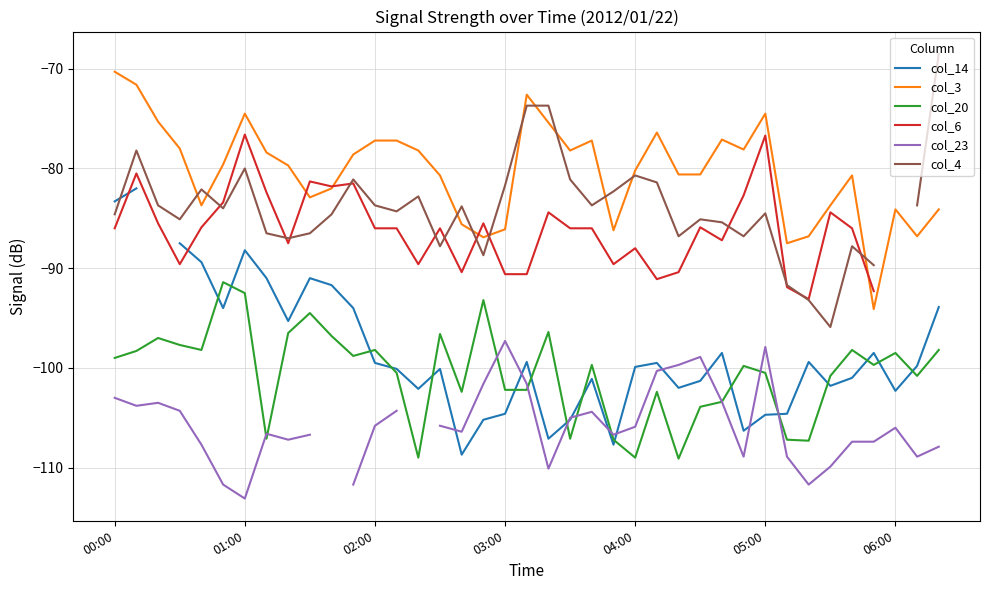

How many values in the col_20 series are below -99?

21